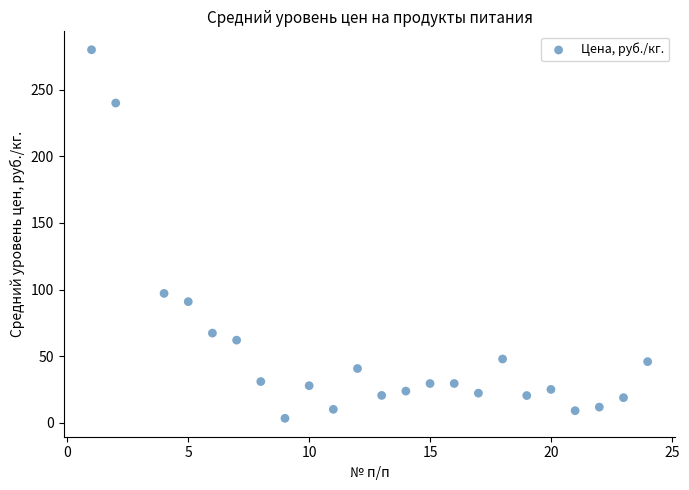

What is the range of Y values (max minus min)?

276.7